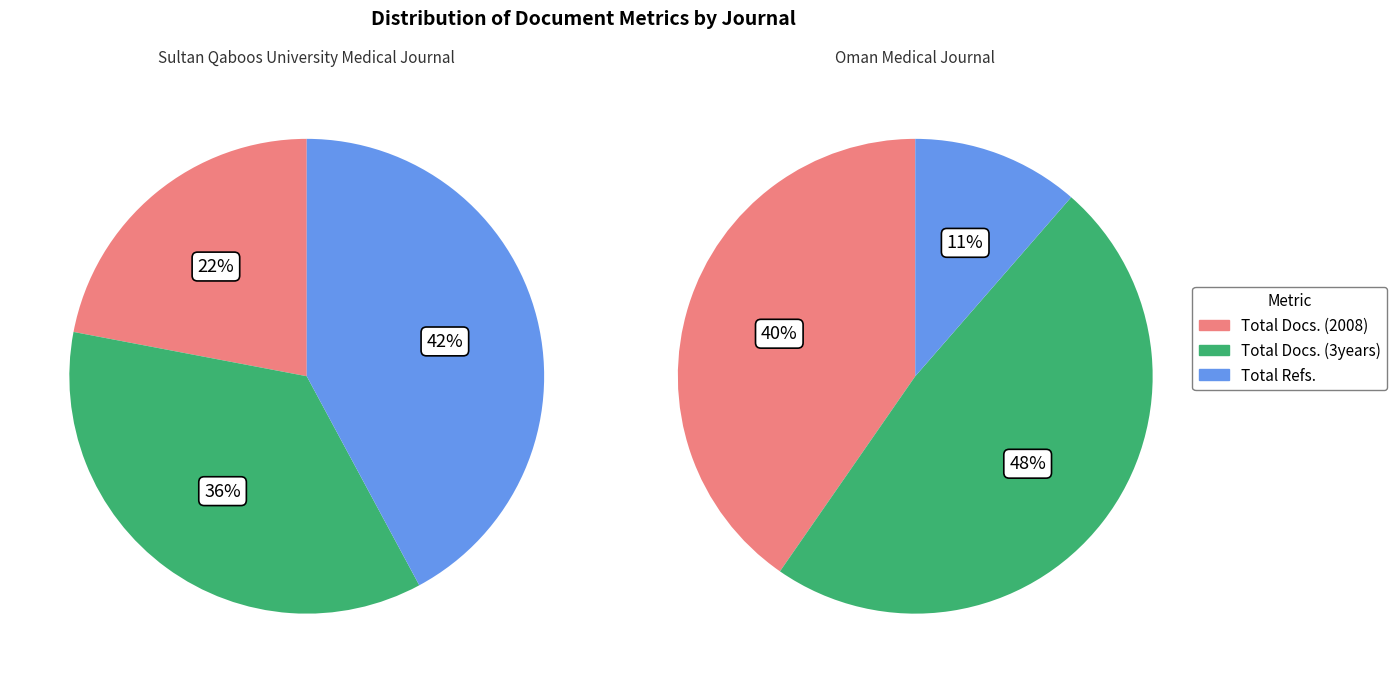

At Total Docs. (2008), list the series in order from largest to smallest.

Oman Medical Journal, Sultan Qaboos University Medical Journal